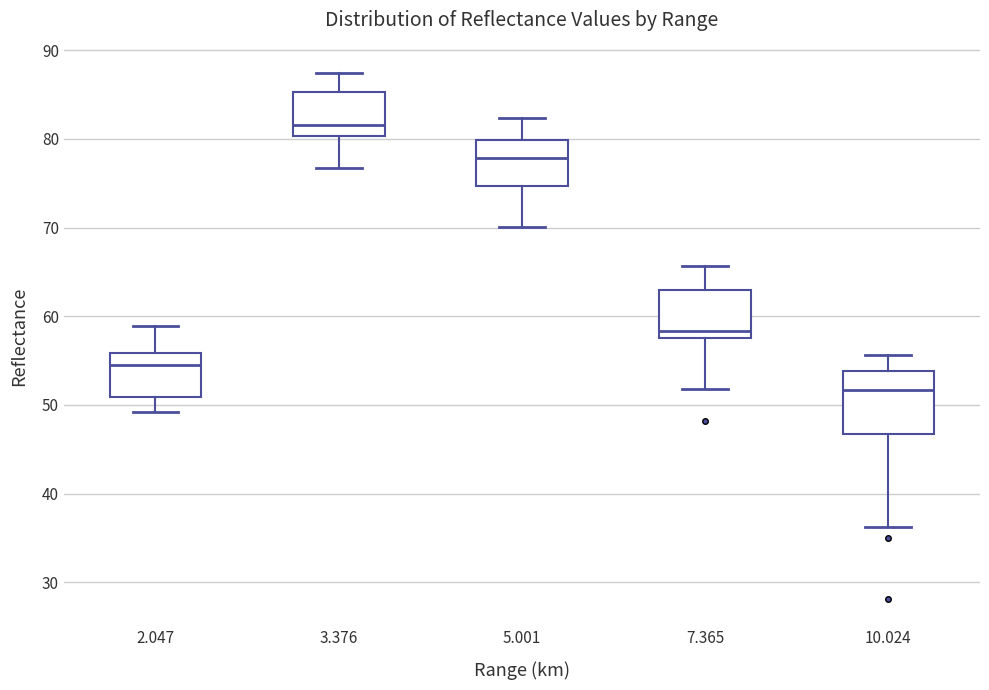

Which box is the tallest, from its lower edge to its upper edge?

10.024